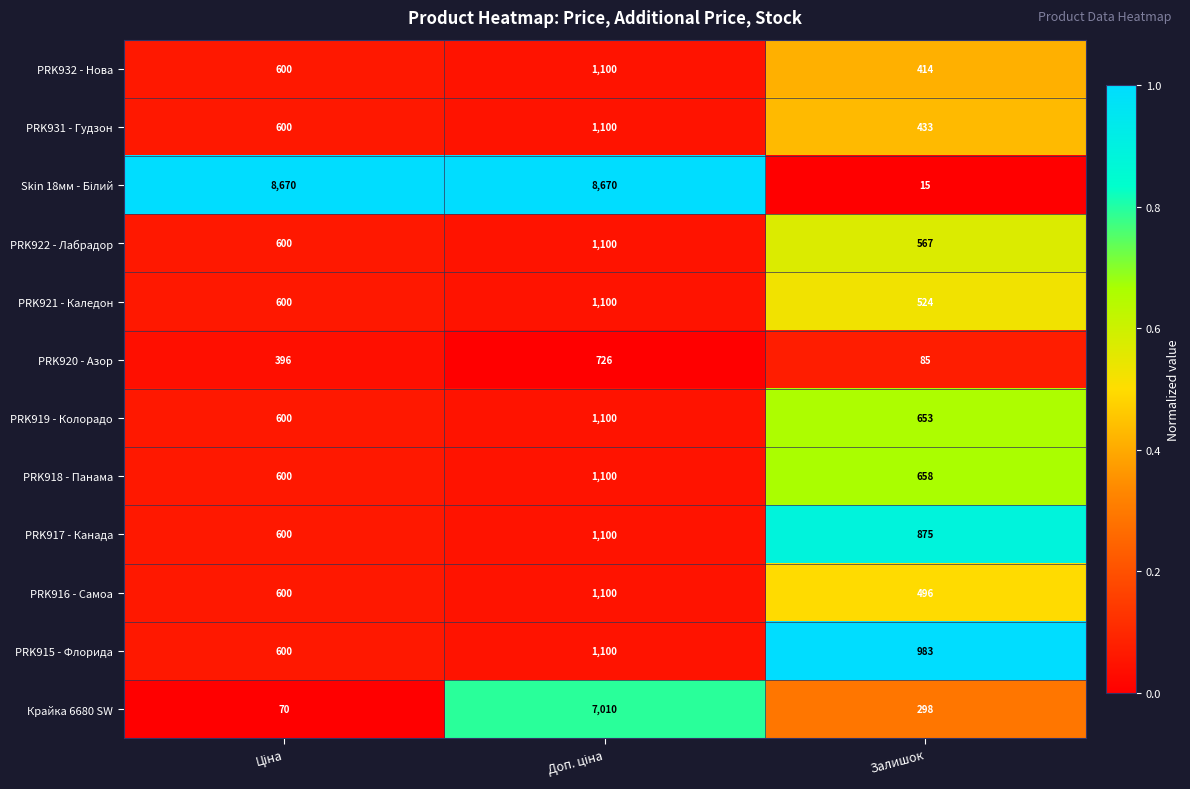

The value of PRK931 - Гудзон at Залишок is 752. True or false?

False